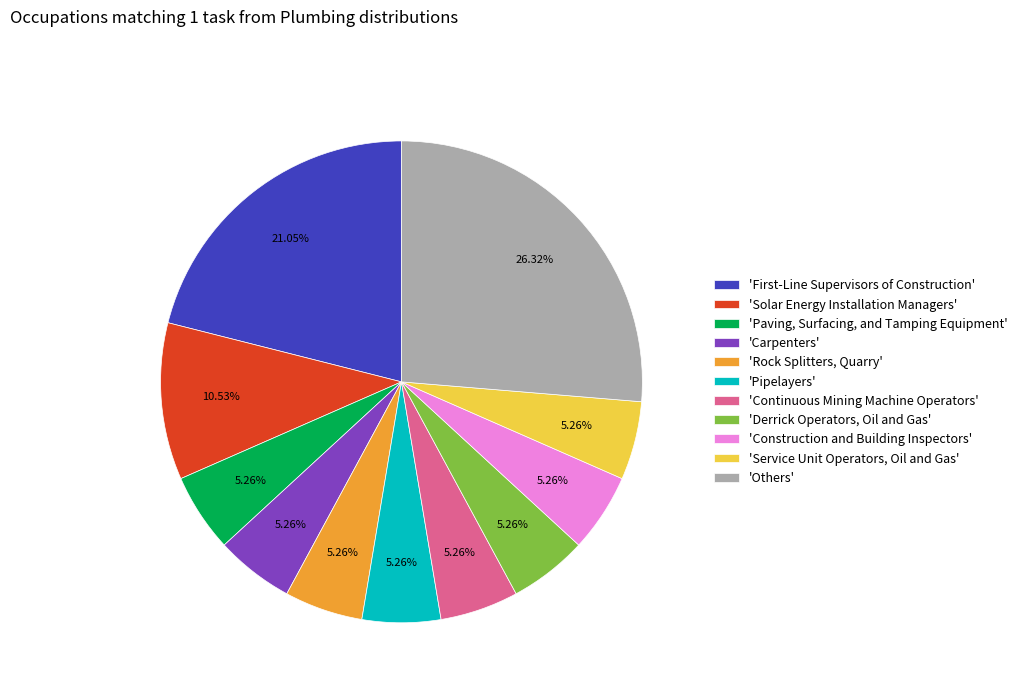

Count the number of slices in the pie.

11